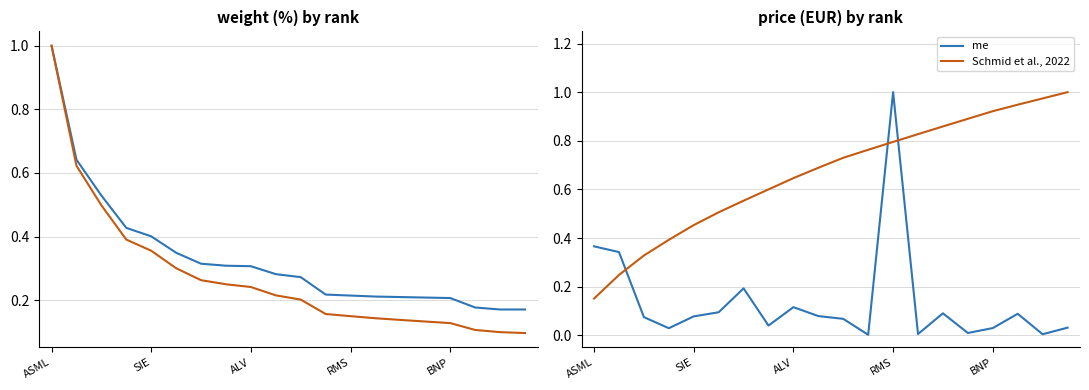

Which series has the largest total across all categories?

Schmid et al., 2022